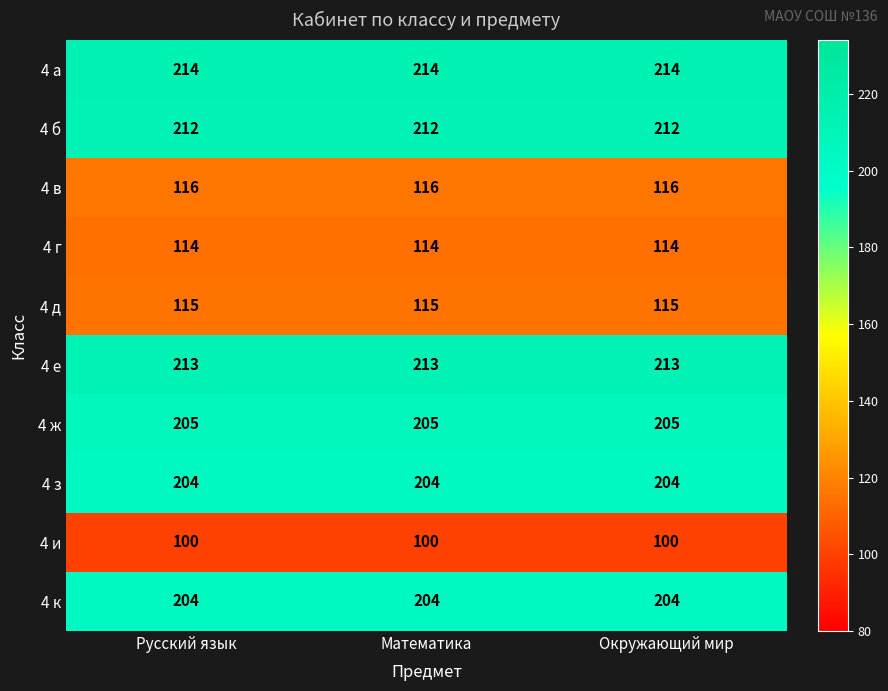

At how many categories does at least one series exceed 114?

3